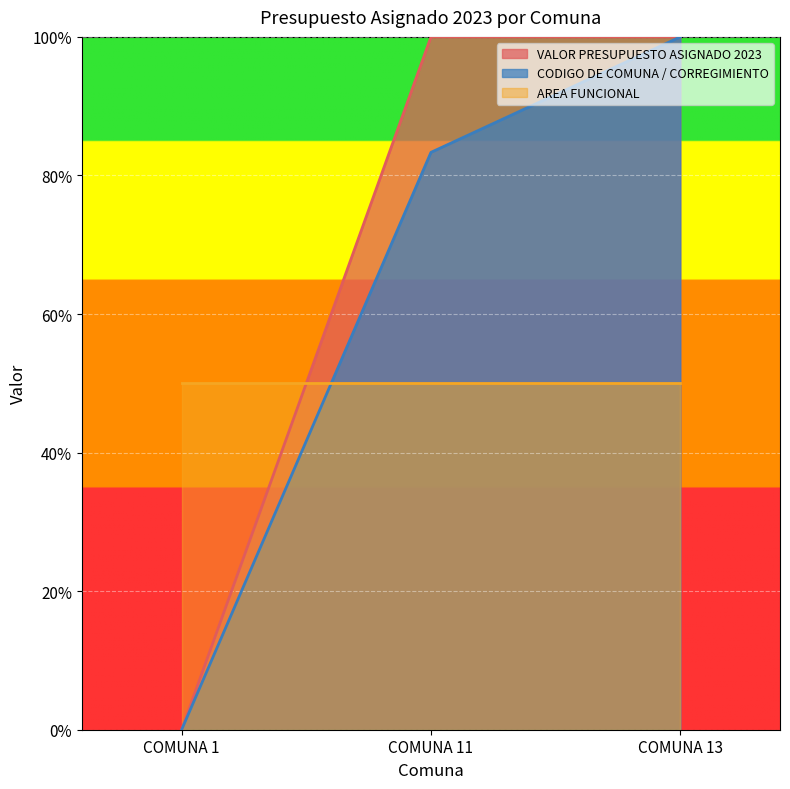

Is it true that CODIGO DE COMUNA / CORREGIMIENTO equals 42.5 at COMUNA 13?

False